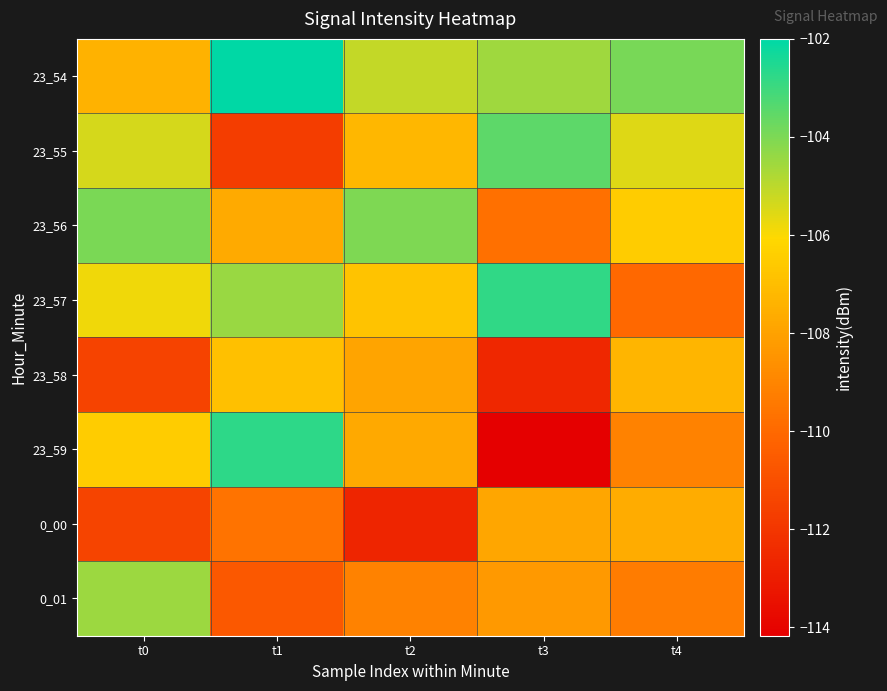

List the series in order of their peak value, lowest first.

0_00, 23_58, 0_01, 23_56, 23_55, 23_57, 23_59, 23_54